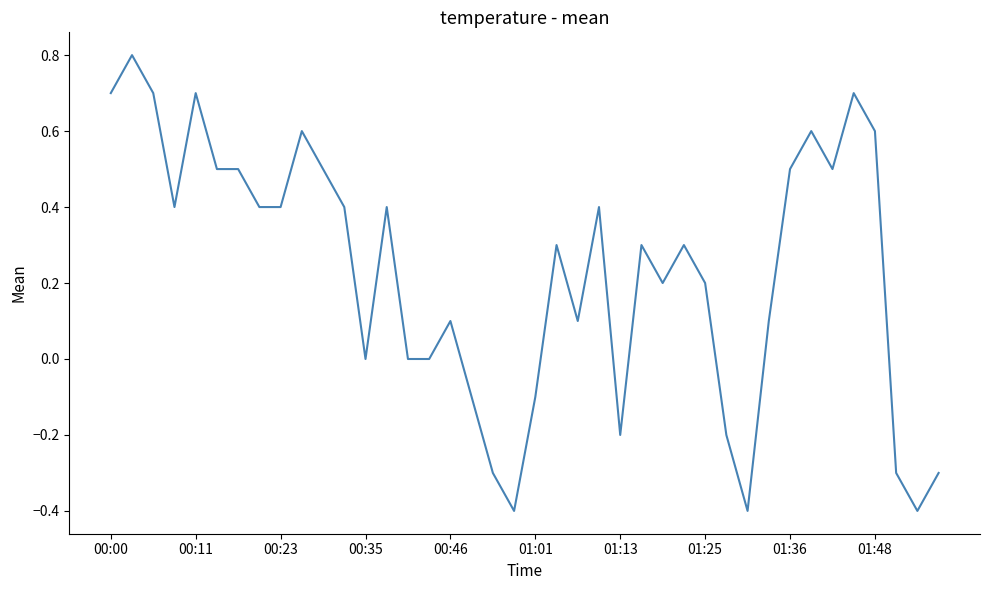

What is the smallest value displayed?

-0.4